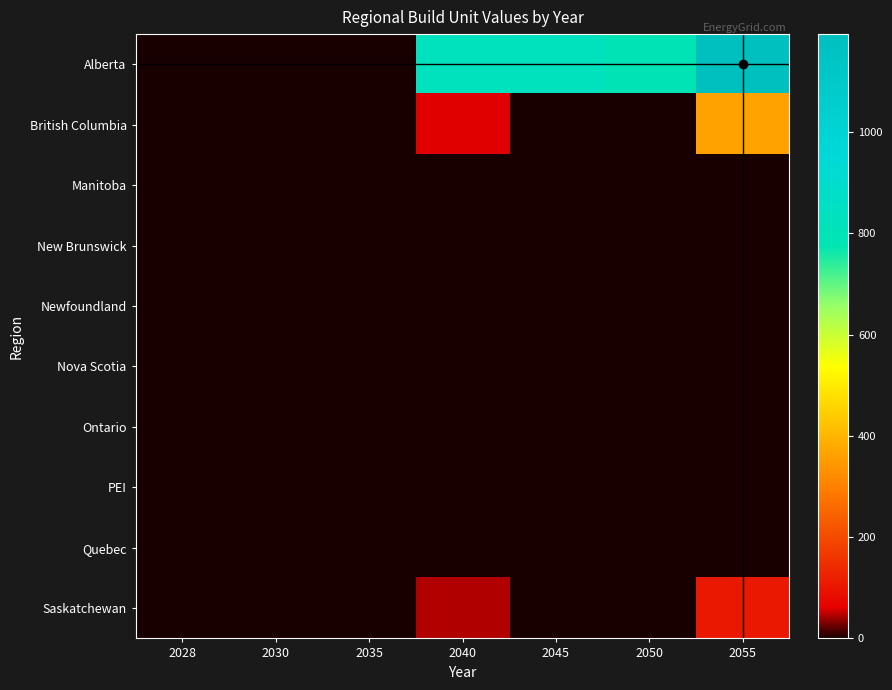

How many distinct data groups are displayed?

10